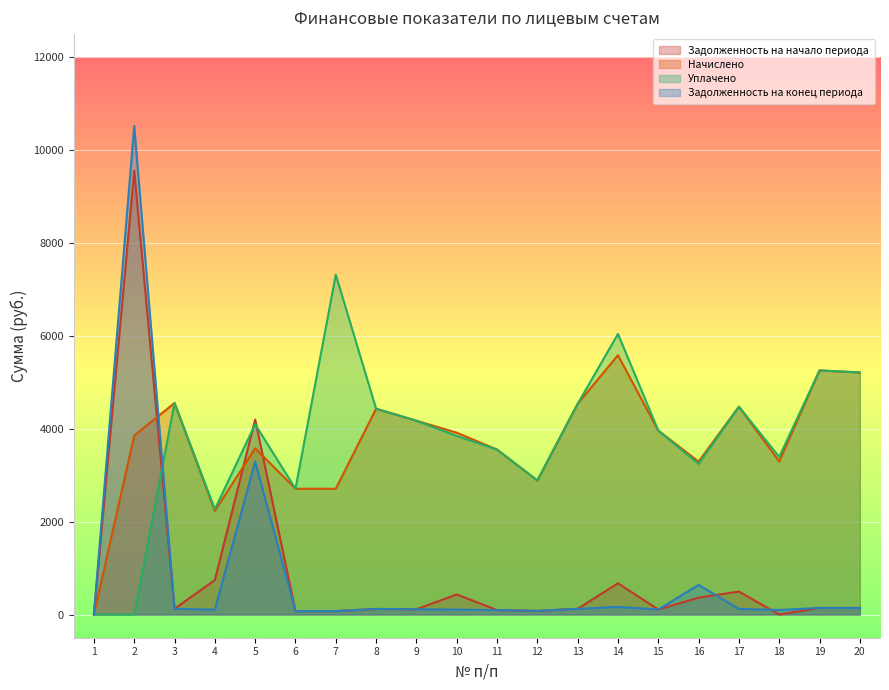

List the series in order of their peak value, lowest first.

Начислено, Уплачено, Задолженность на начало периода, Задолженность на конец периода